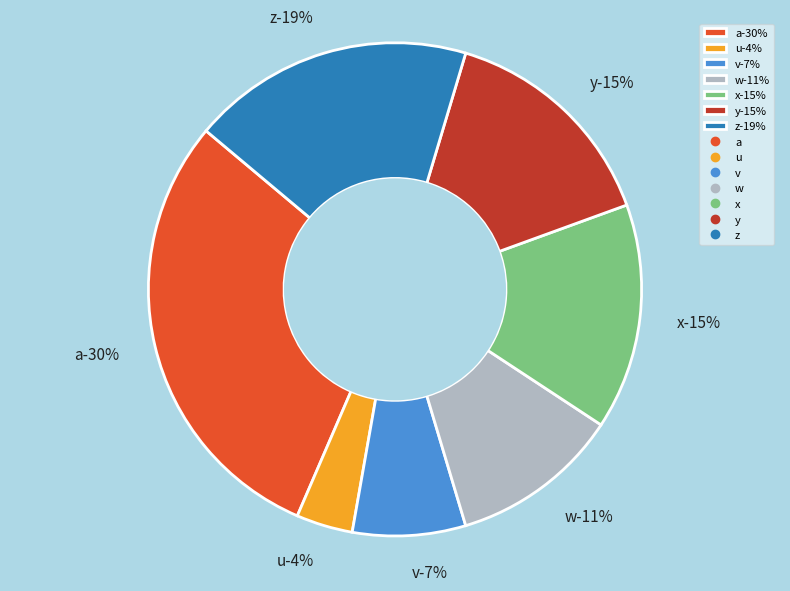

To the nearest percent, what is the difference between the largest and smallest slice percentages?

26%